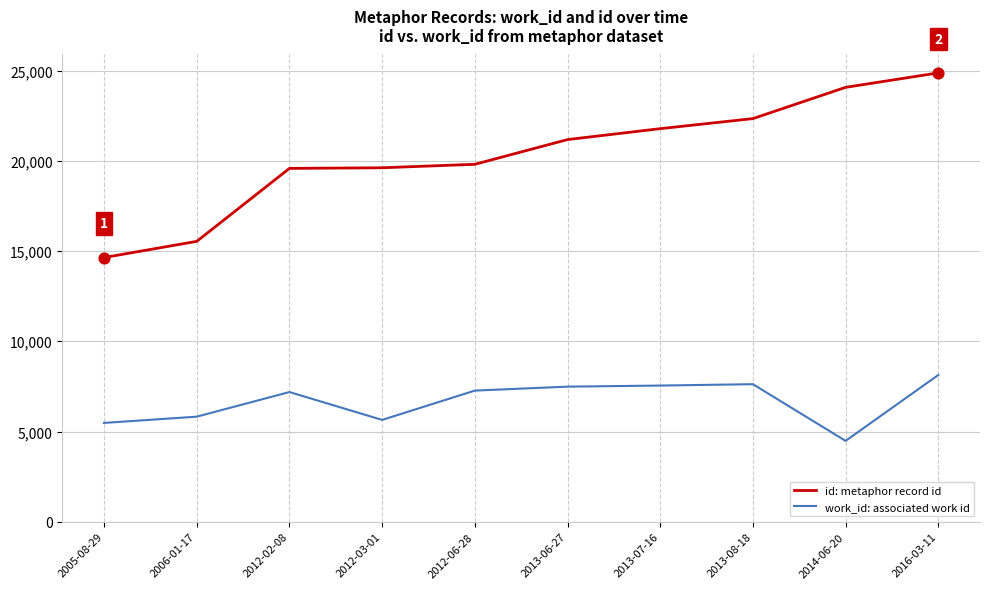

Is the value of work_id: associated work id at 2013-08-18 greater than the value of id: metaphor record id at 2013-06-27?

No